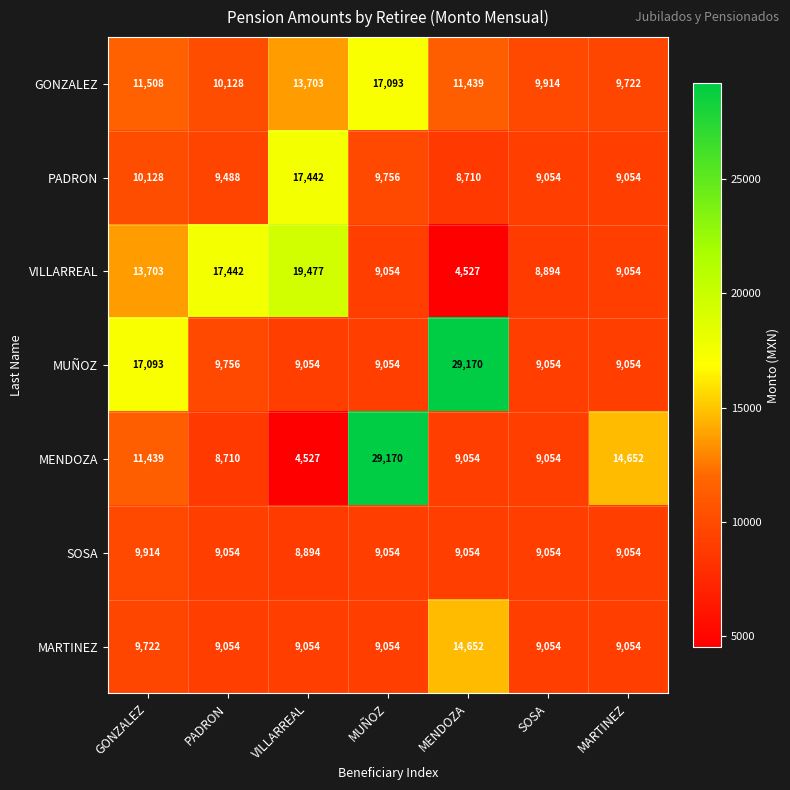

The MENDOZA series shows 8710 at PADRON. True or false?

True